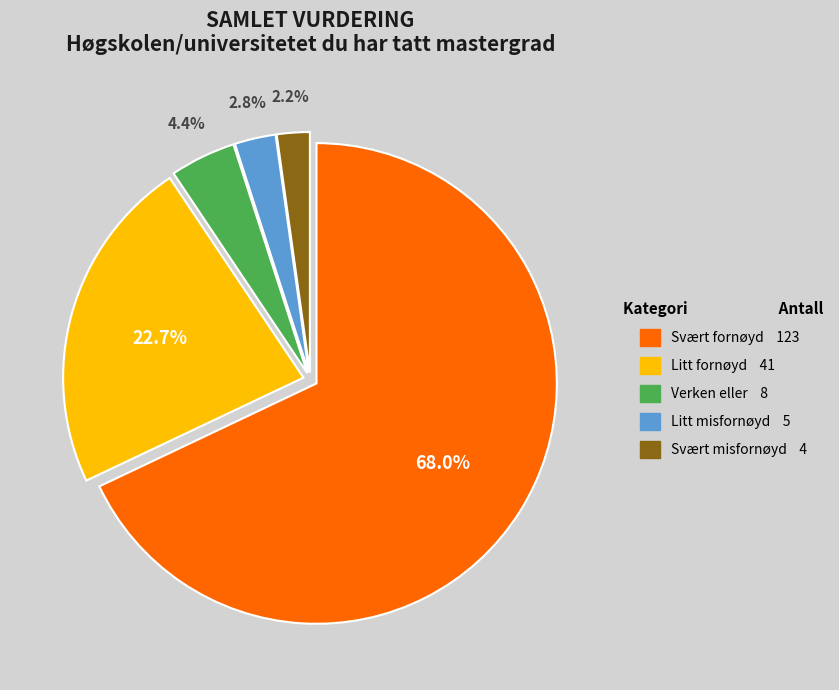

Between Verken eller and Svært fornøyd, which is larger?

Svært fornøyd